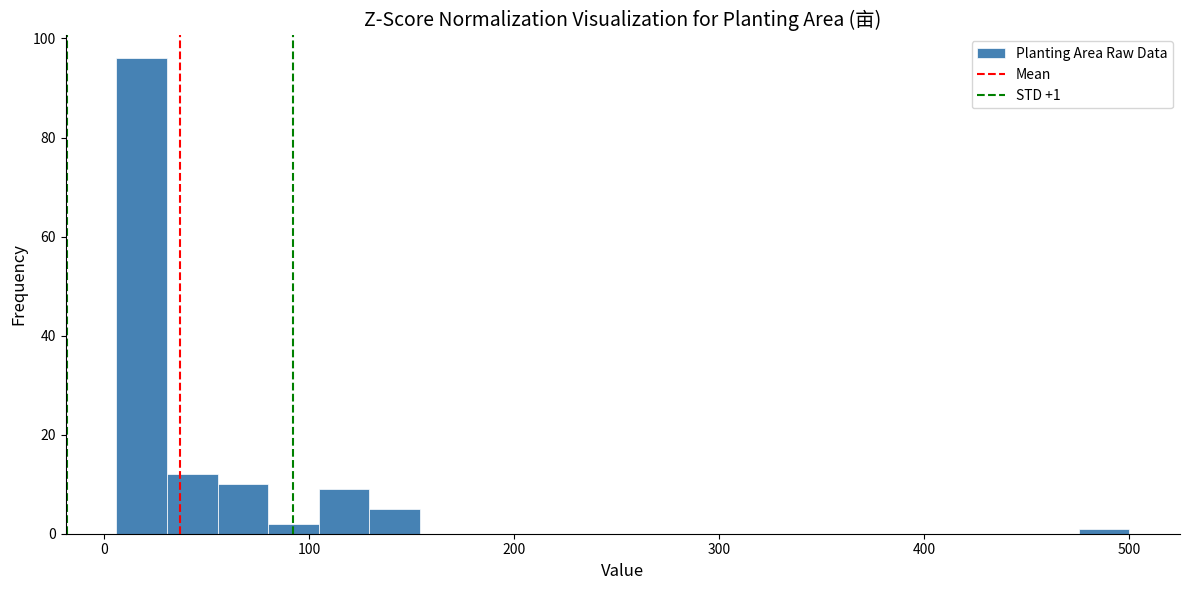

Read against the x-axis, roughly where is the centre of the tallest bar?

20